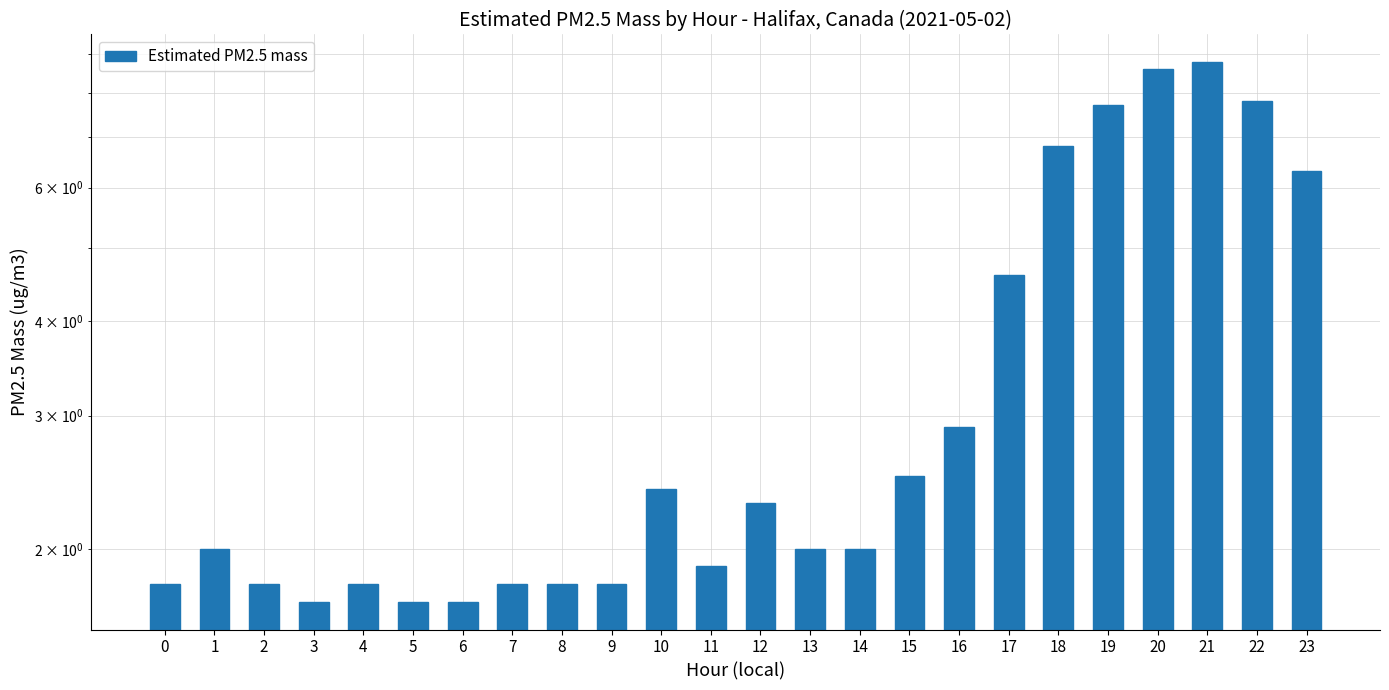

Which label corresponds to the largest value in the chart?

21